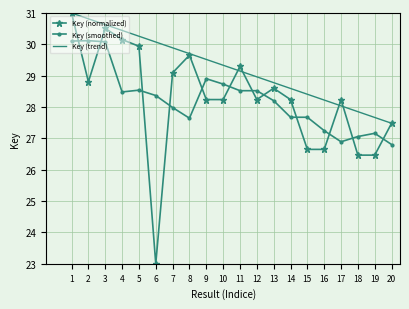

Read the Key (normalized) value at 9.

28.2